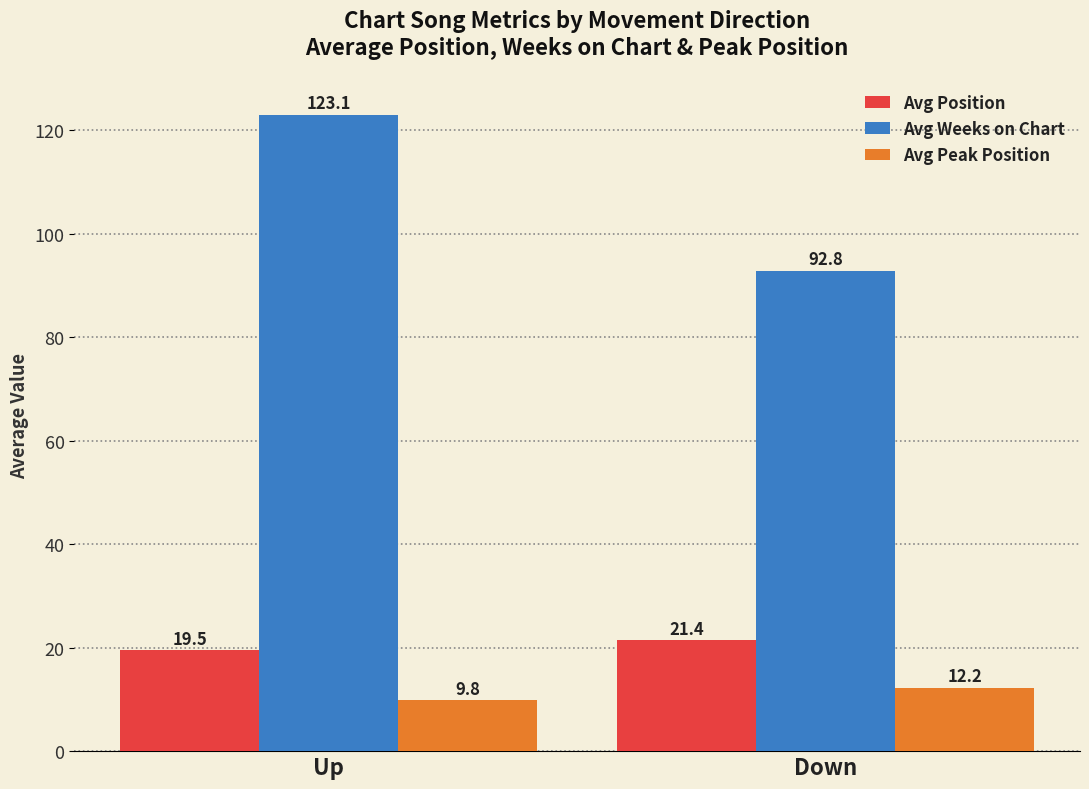

What is the difference between the highest and lowest values at Down?

80.6